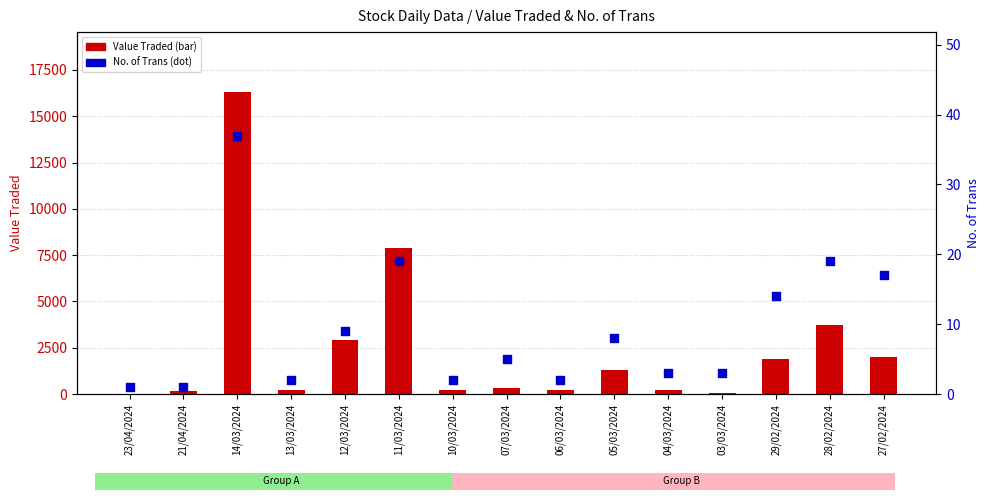

Which series has the largest total across all categories?

Value Traded